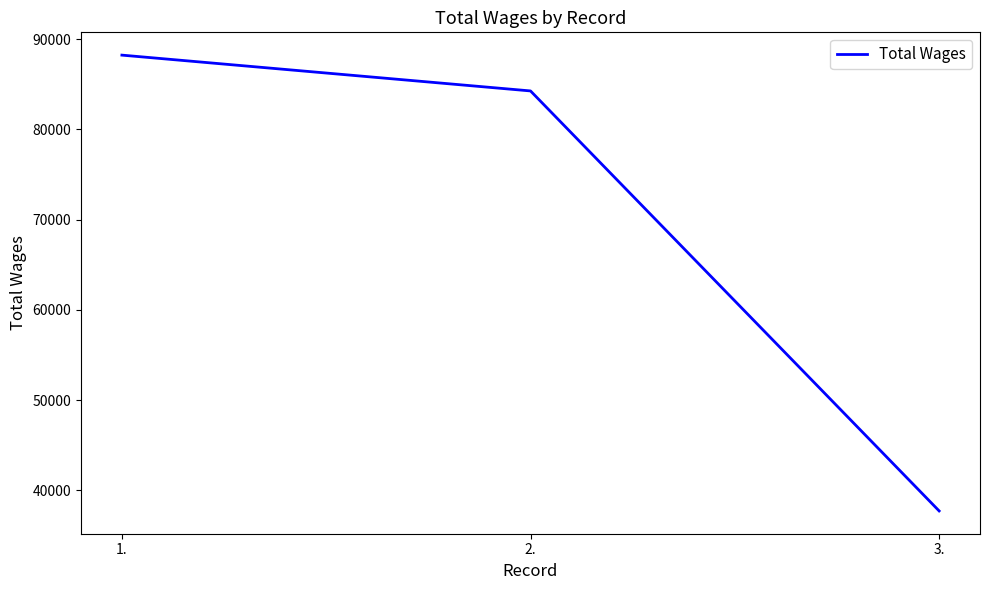

Count the number of data series in this chart.

1